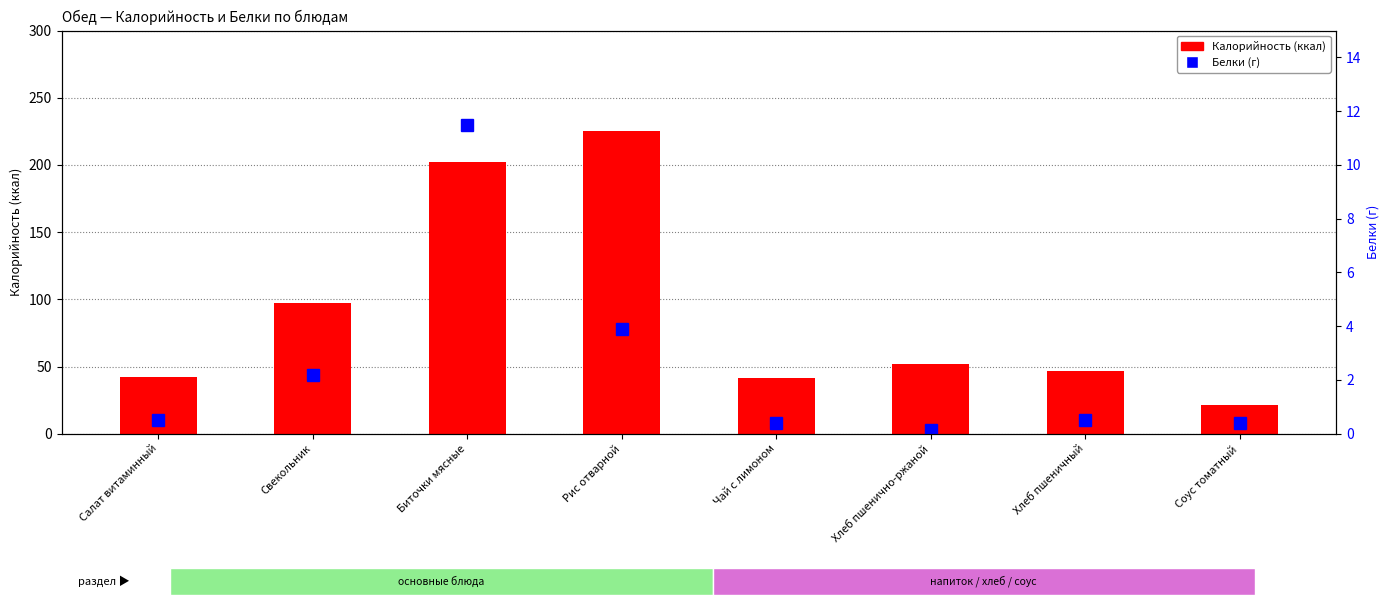

Rank the series by their average value, from highest to lowest.

Калорийность, Белки (г)